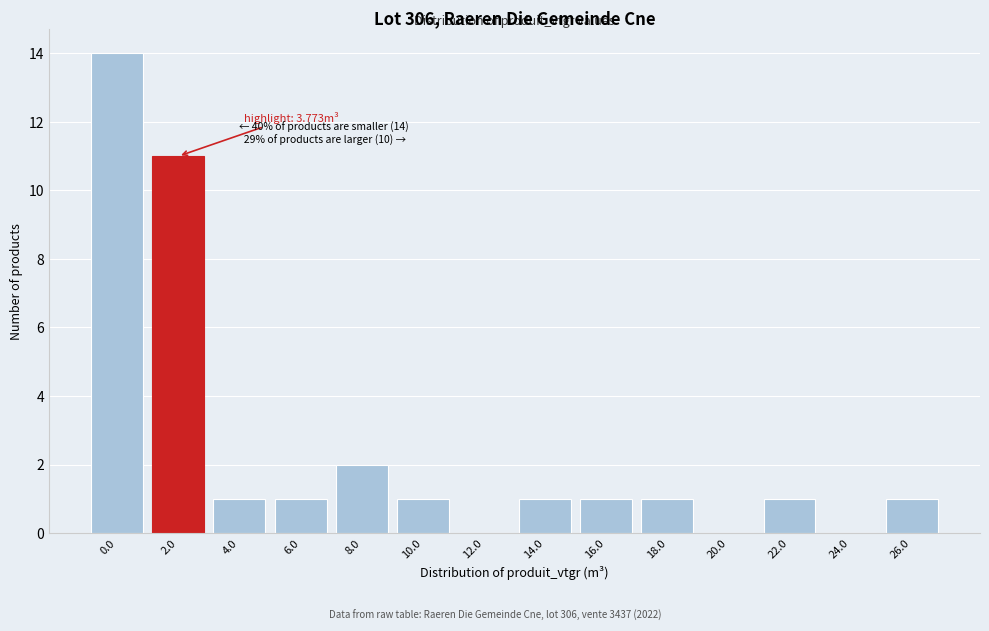

Reading left to right, extract all data points from this chart.

0.0=14	2.0=11	4.0=1	6.0=1	8.0=2	10.0=1	12.0=0	14.0=1	16.0=1	18.0=1	20.0=0	22.0=1	24.0=0	26.0=1